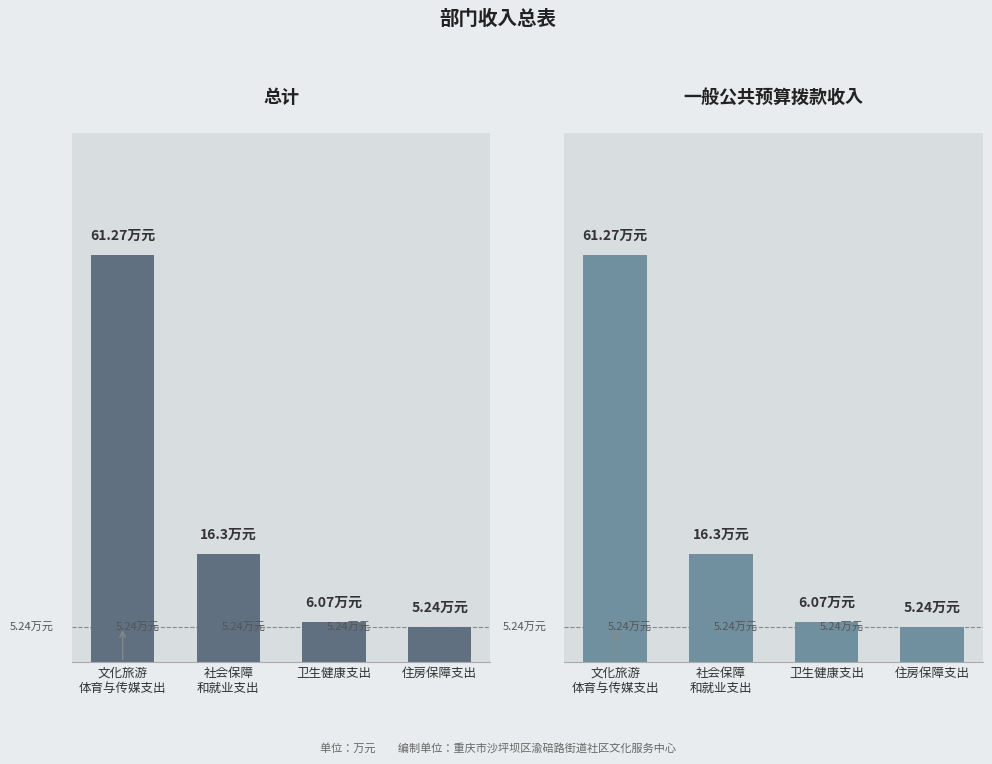

Which series has the largest range (max minus min)?

总计